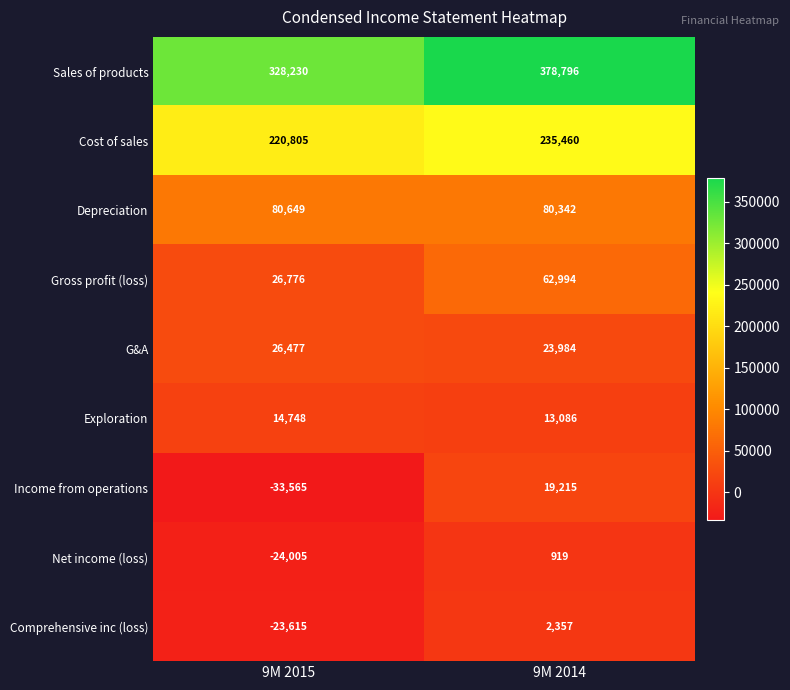

What is the total value across all series at 9M 2014?

817153